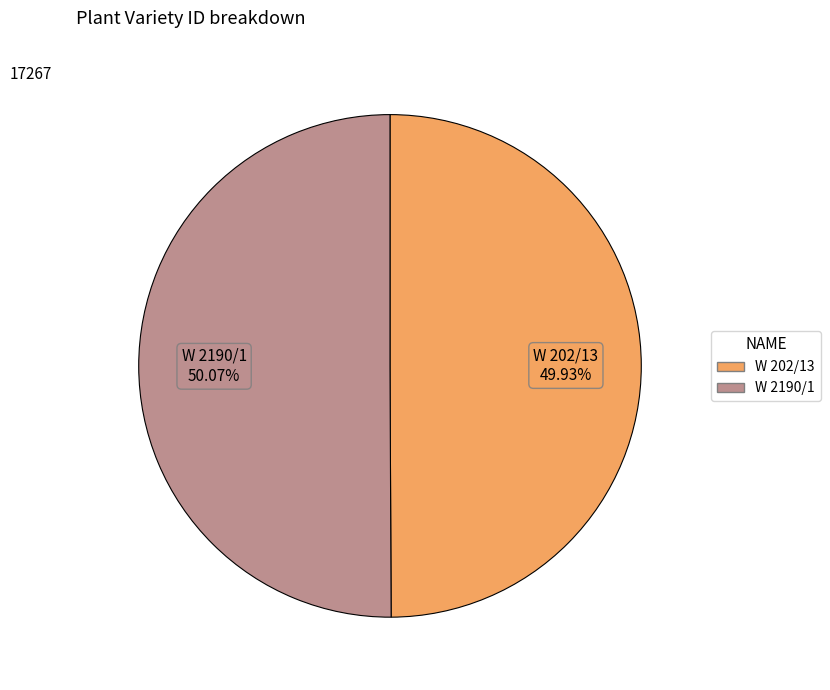

How many segments does this pie chart have?

2